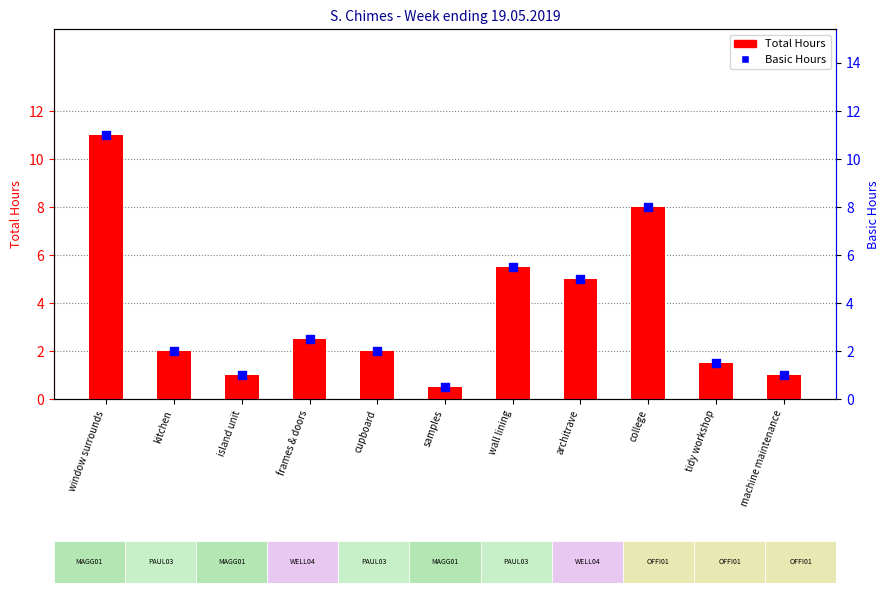

Which series reaches the maximum Y coordinate?

Total Hours